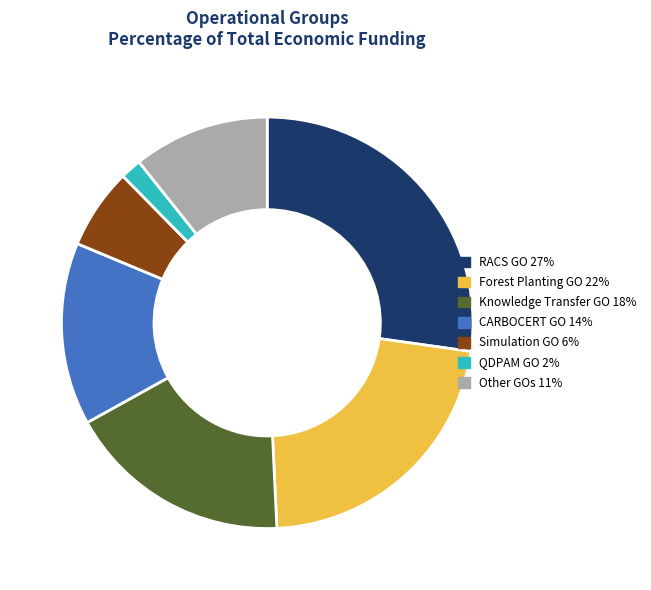

How many slices are in this pie chart?

7